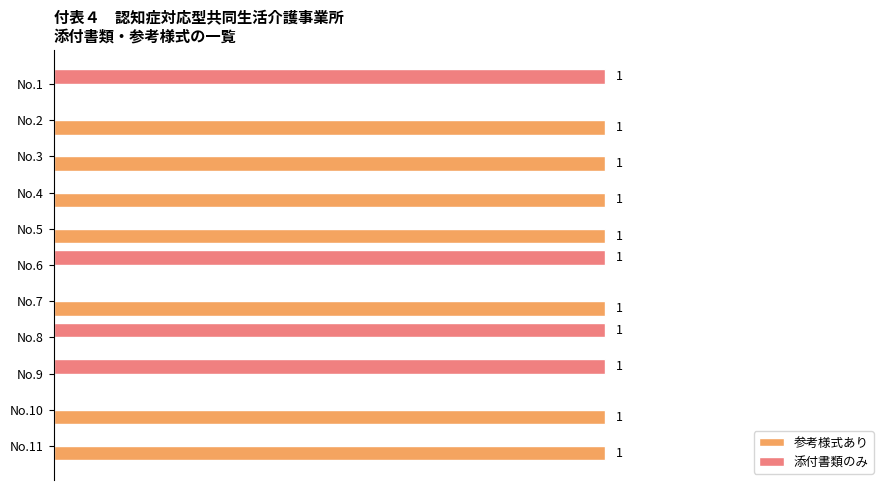

What are all the series names shown in the legend?

参考様式あり, 添付書類のみ